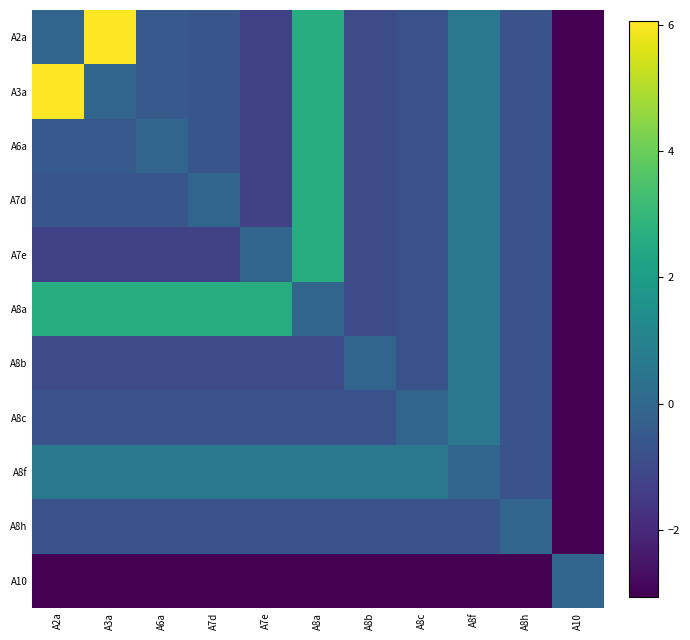

Which series has the largest total across all categories?

A8a